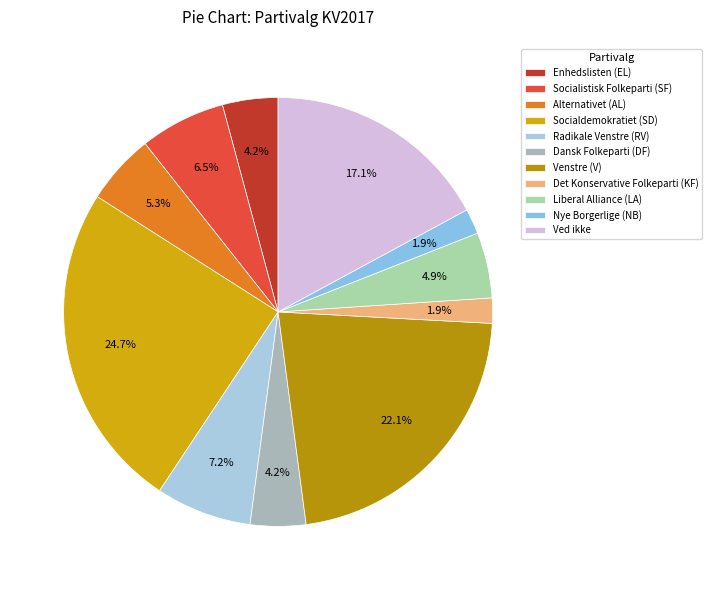

To the nearest percent, what is the difference between the largest and smallest slice percentages?

23%